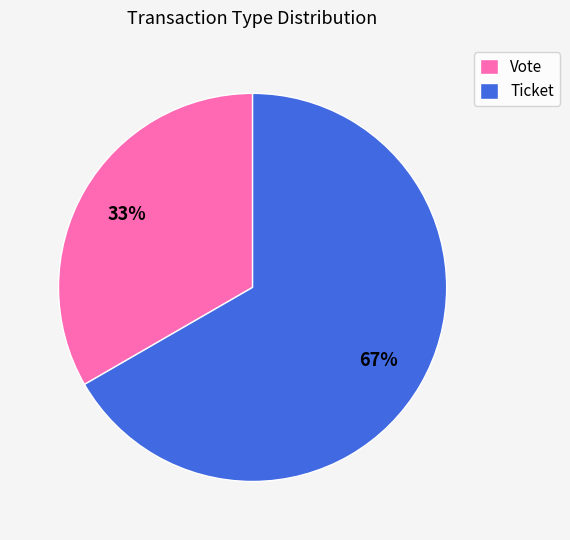

Is it true that Ticket is 67% of the pie?

True